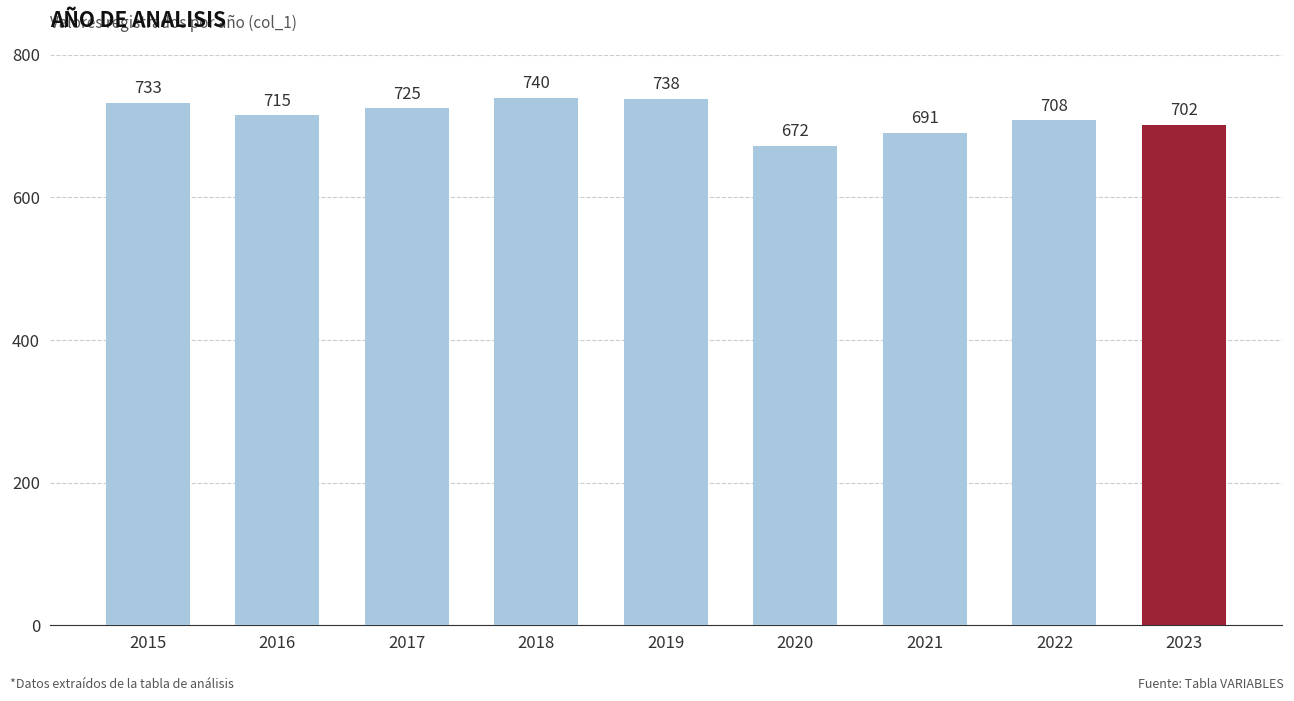

Between 2019 and 2022, which is larger?

2019